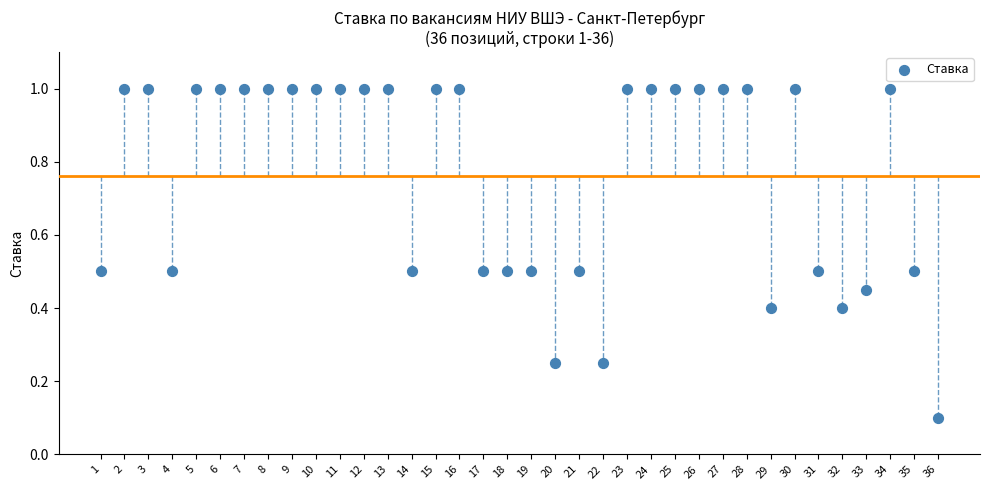

What is the range of Y values (max minus min)?

0.9